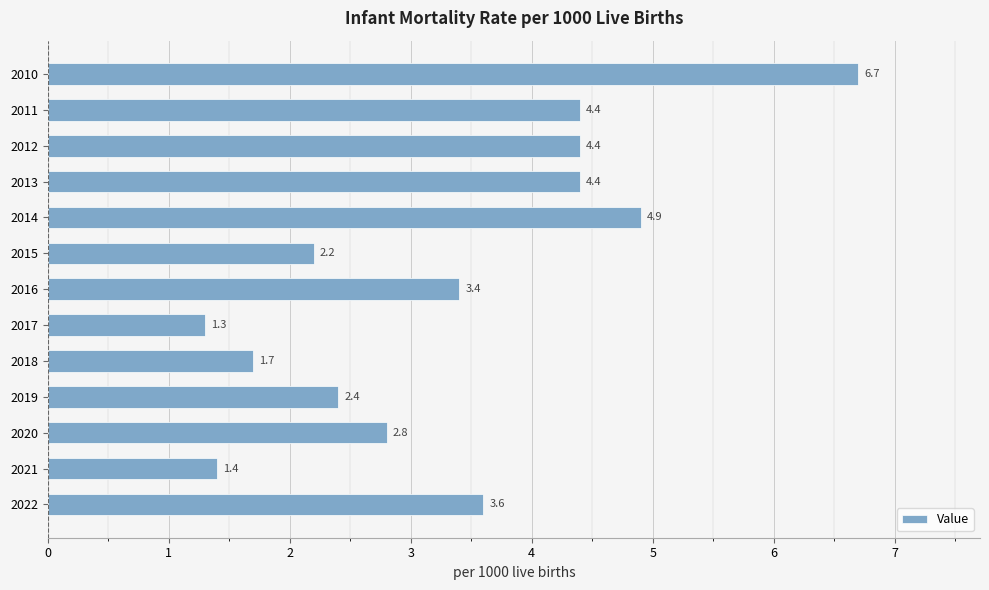

Is it true that the value at 2015 is 2.2?

True